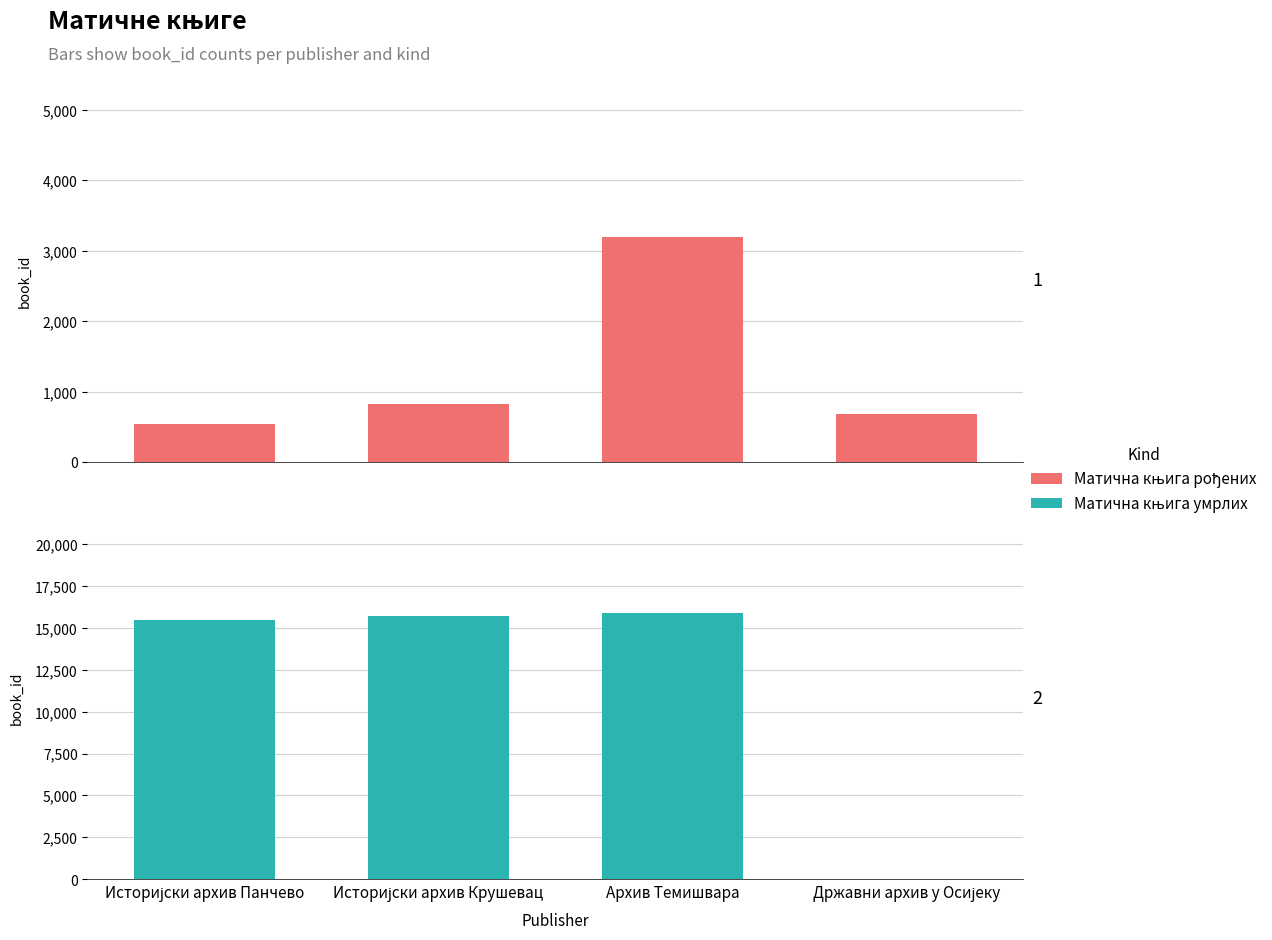

Rank the series at Државни архив у Осијеку from lowest to highest value.

Матична књига умрлих, Матична књига рођених